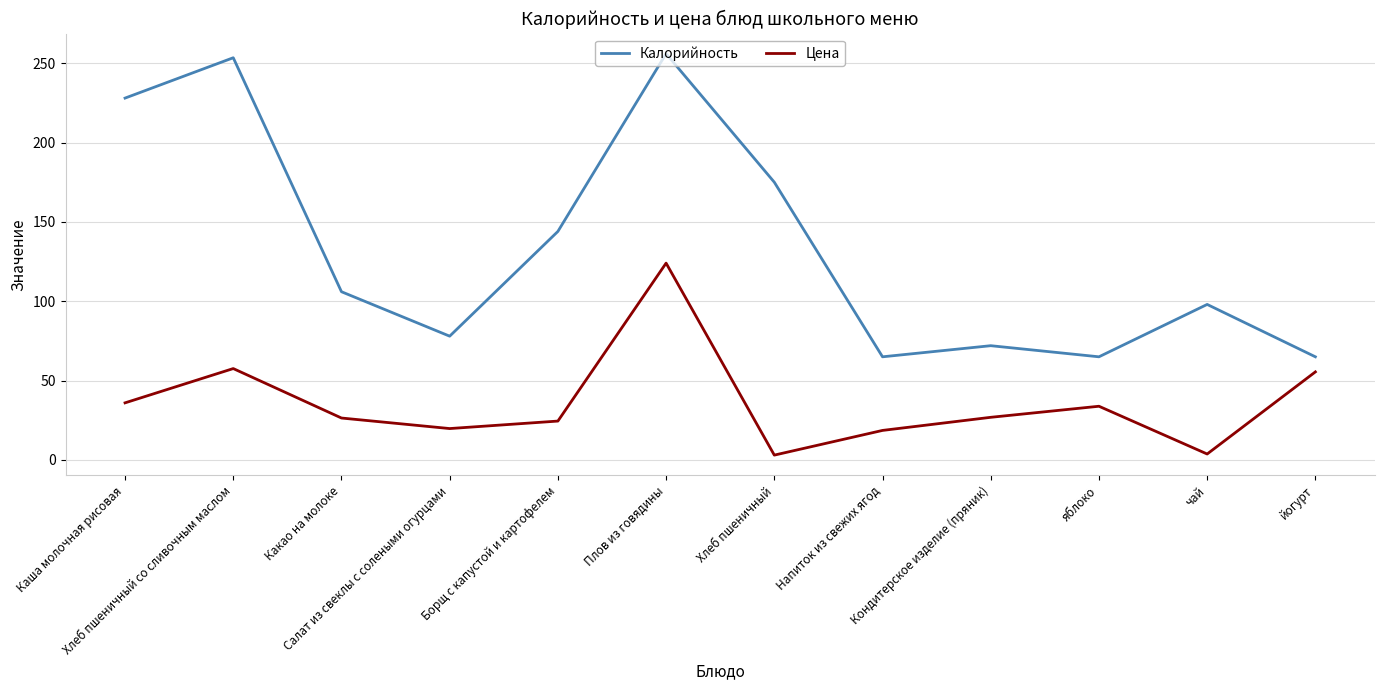

What is the greatest value displayed?

256.0